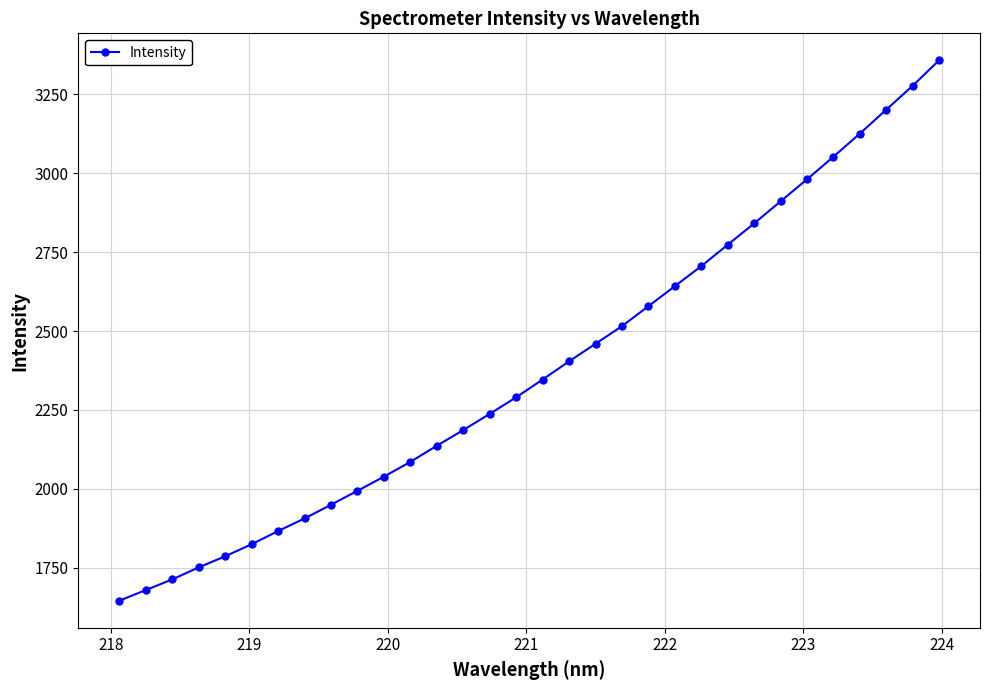

What is the difference between the second highest and minimum values?

1632.8